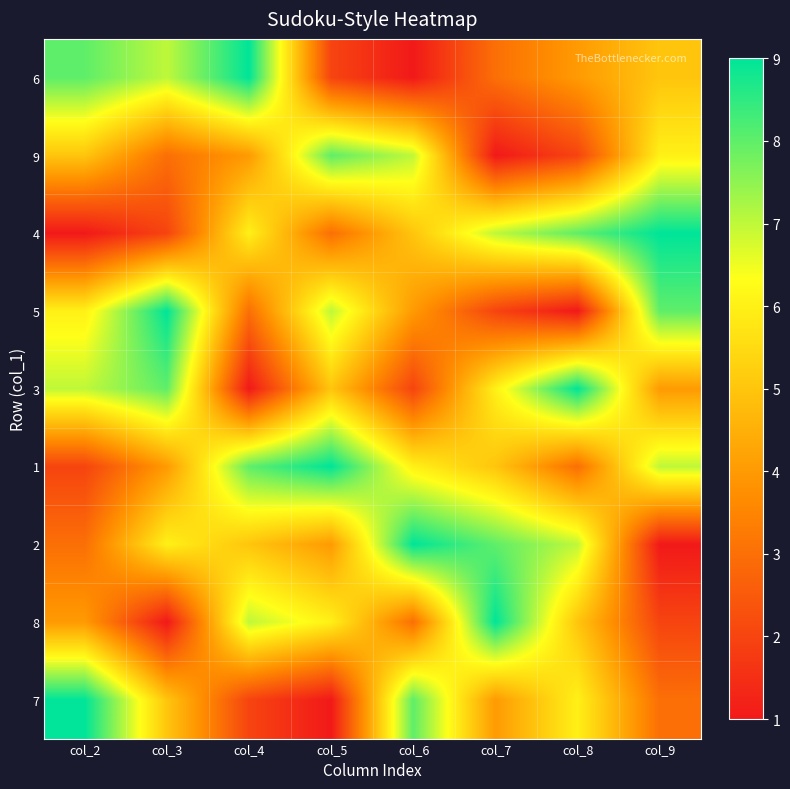

What is the greatest value displayed?

9